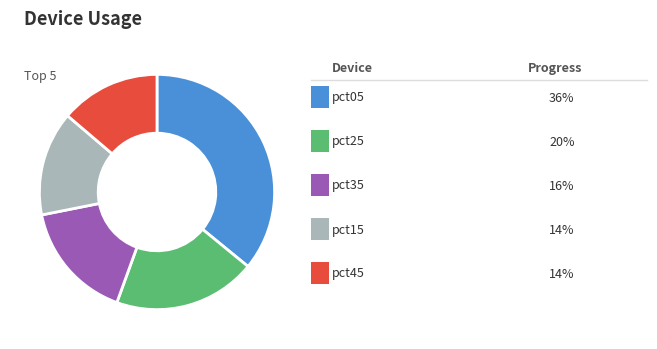

Is there any slice that represents more than half of the pie?

No